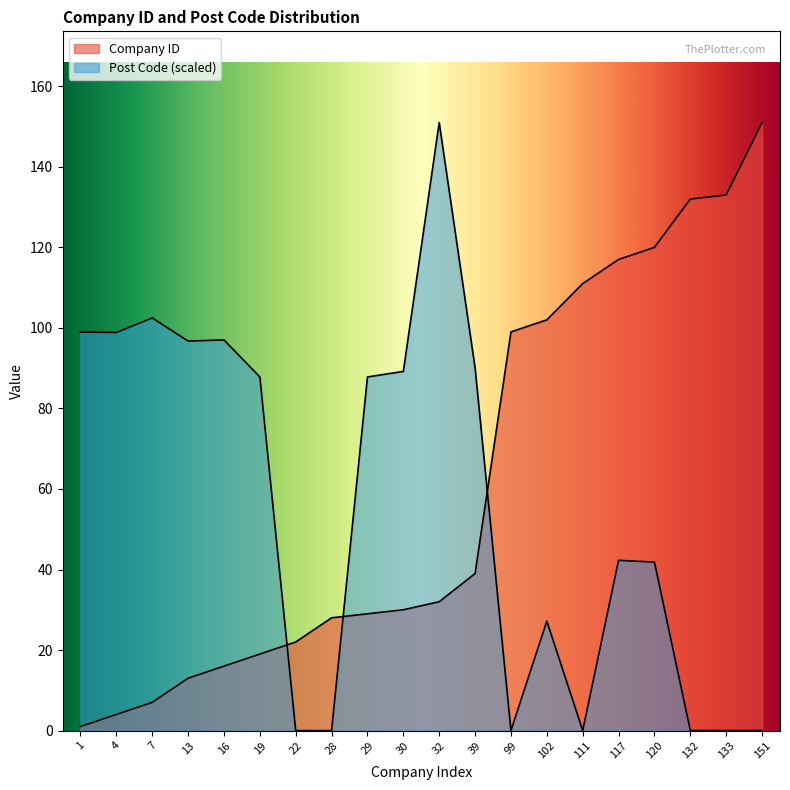

Which series has the largest total across all categories?

Company ID